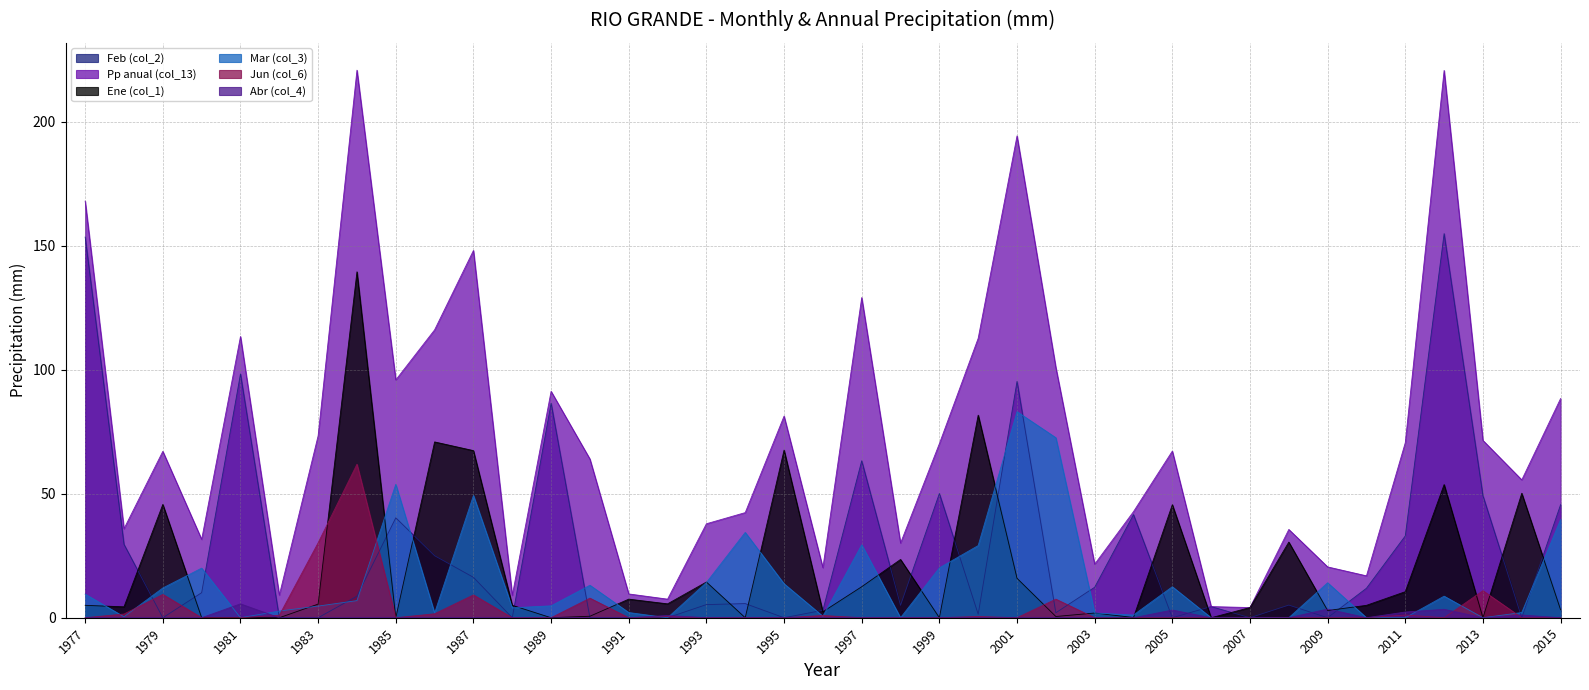

Which label corresponds to the largest value in the chart?

1984